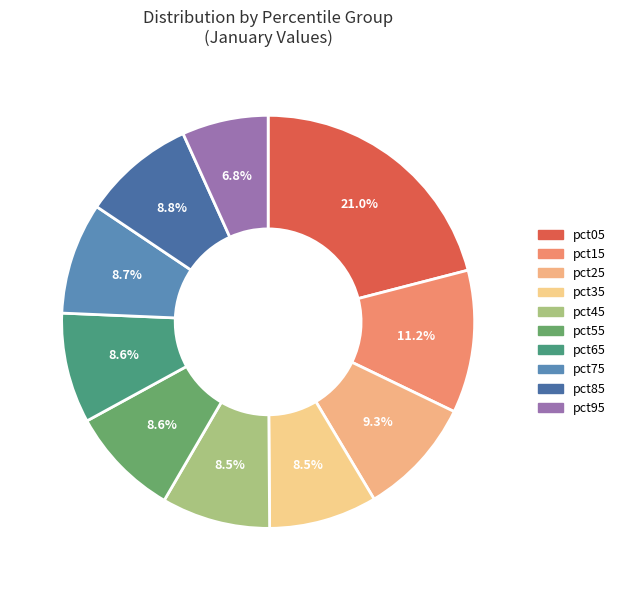

Combined, do pct75 and pct65 account for over 50%?

No